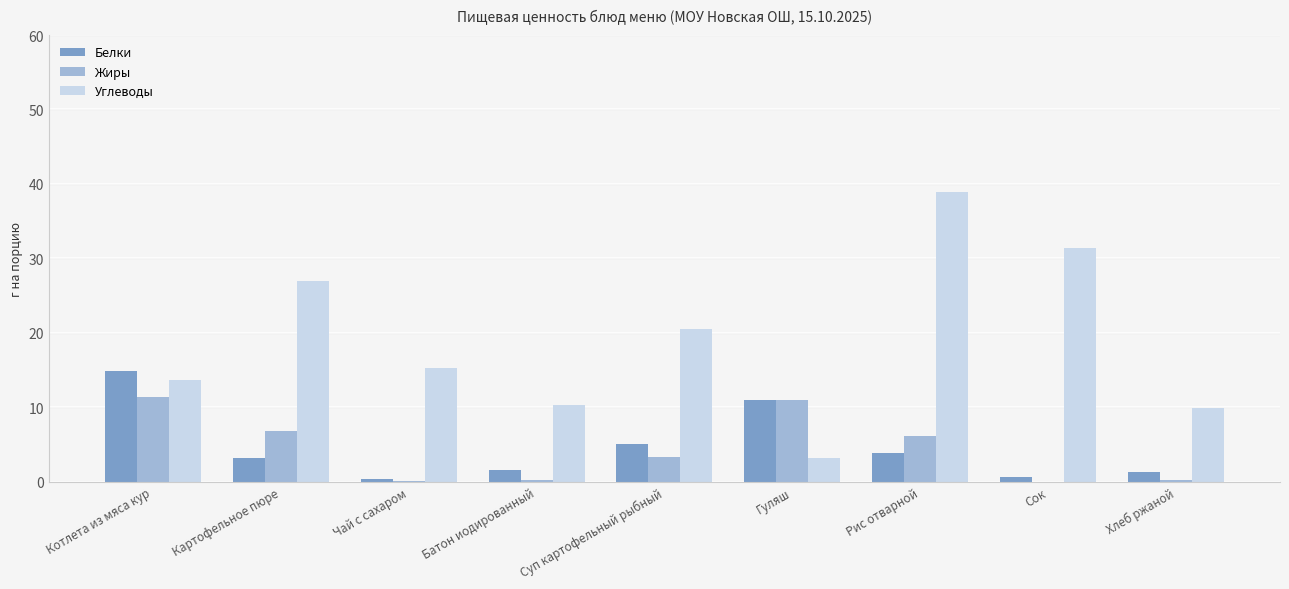

Where does the Белки series first go above 3?

Котлета из мяса кур